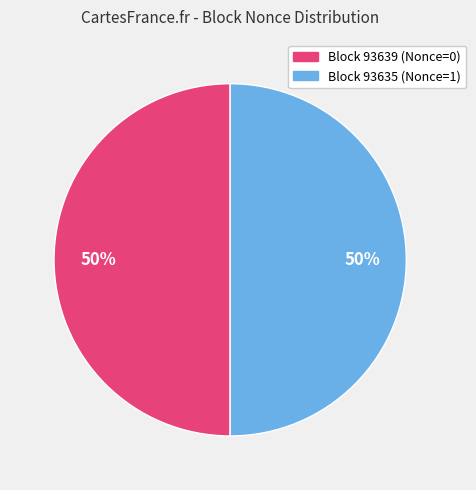

How many segments does this pie chart have?

2